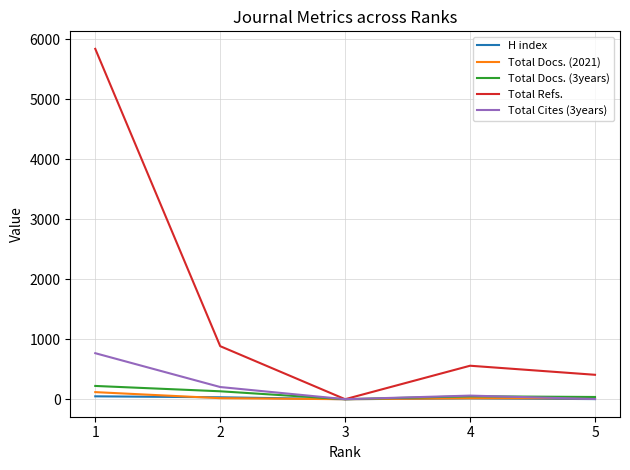

List the labels in order of Total Refs. value, largest first.

1, 2, 4, 5, 3